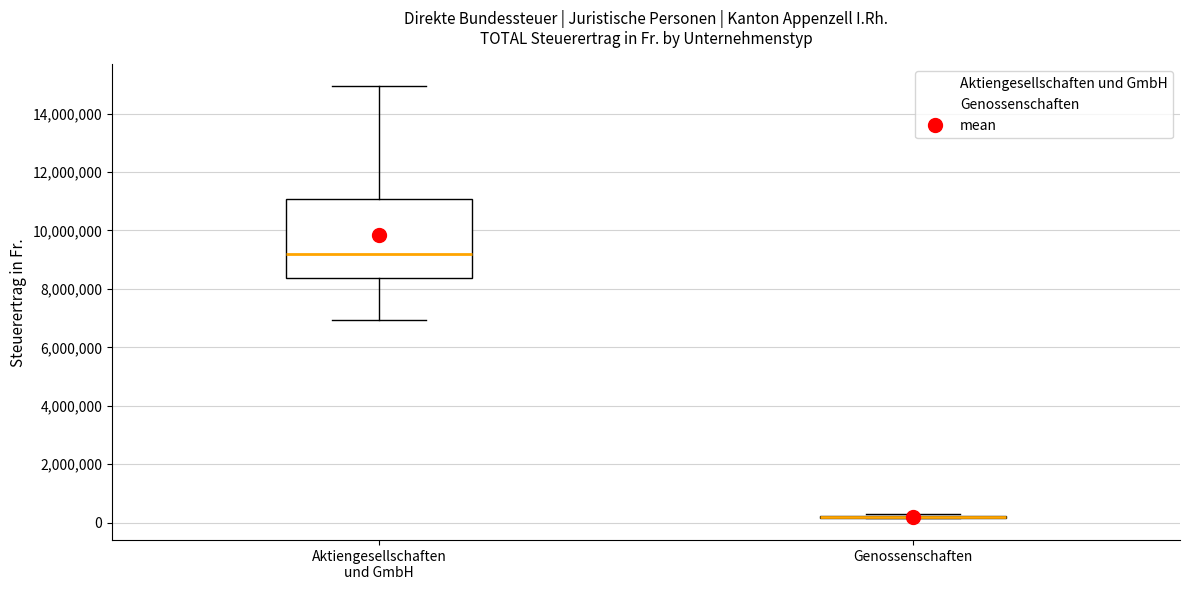

Reading left to right, transcribe this box plot: for each box, give where its median line is, the range the box spans, and where its two whiskers end, as read against the y-axis. The values are not printed on the chart, so give them approximately, as read against the axis.

Aktiengesellschaften und GmbH: median 9200000, box 8400000 to 11000000, whiskers 7000000 to 15000000
Genossenschaften: box collapsed to a line at 200000, whiskers 200000 to 400000